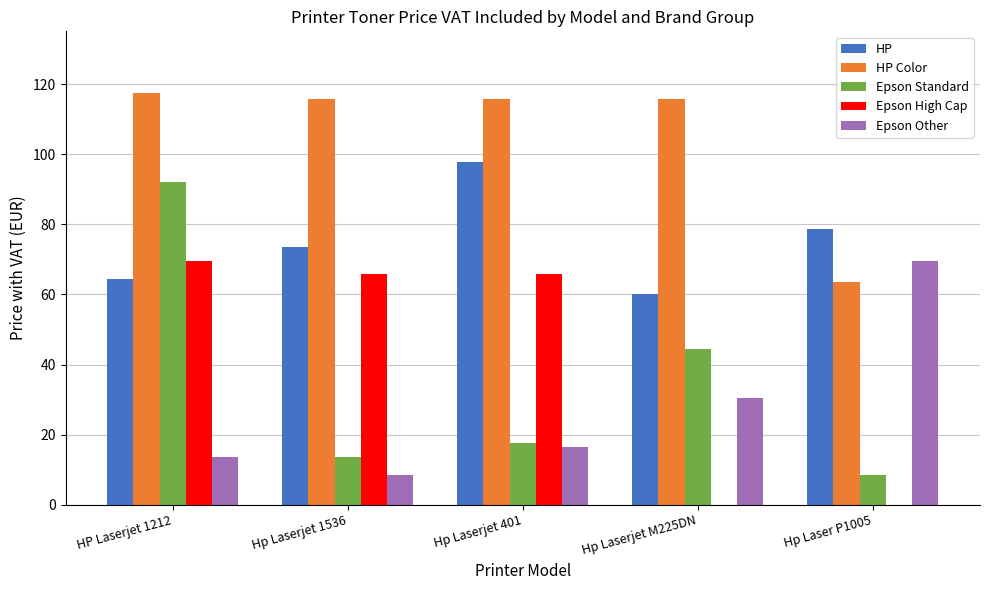

Is it true that Epson Standard equals 44.5 at Hp Laserjet M225DN?

True